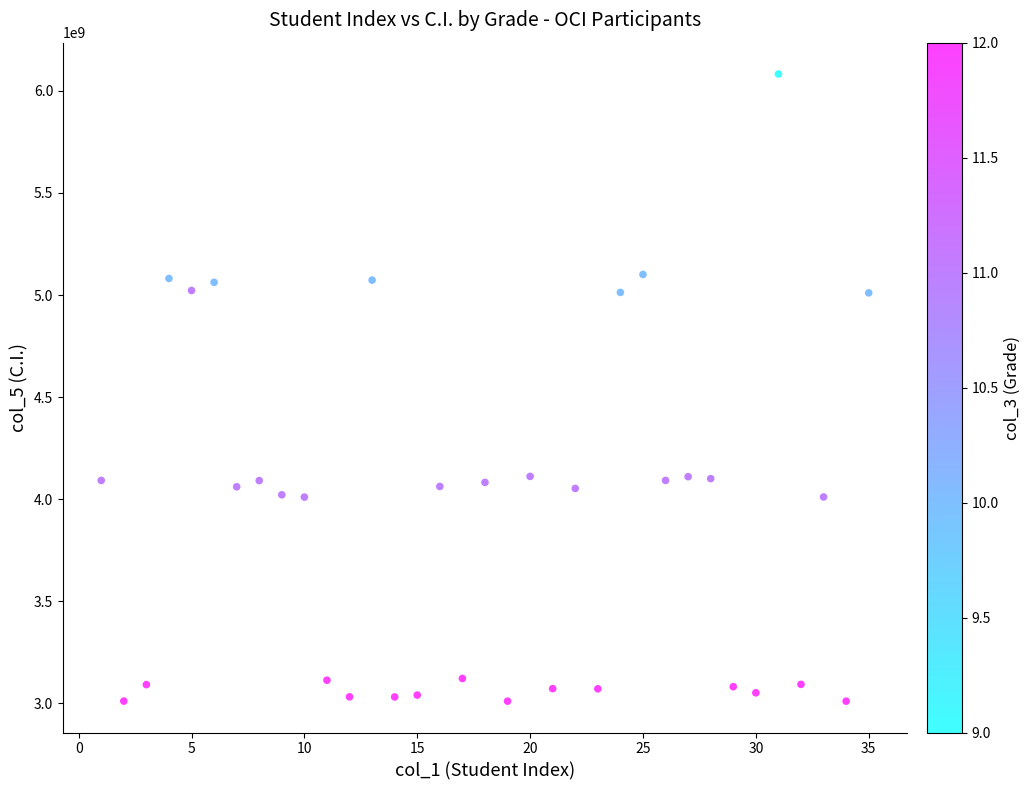

What is the range of Y values (max minus min)?

3072396474